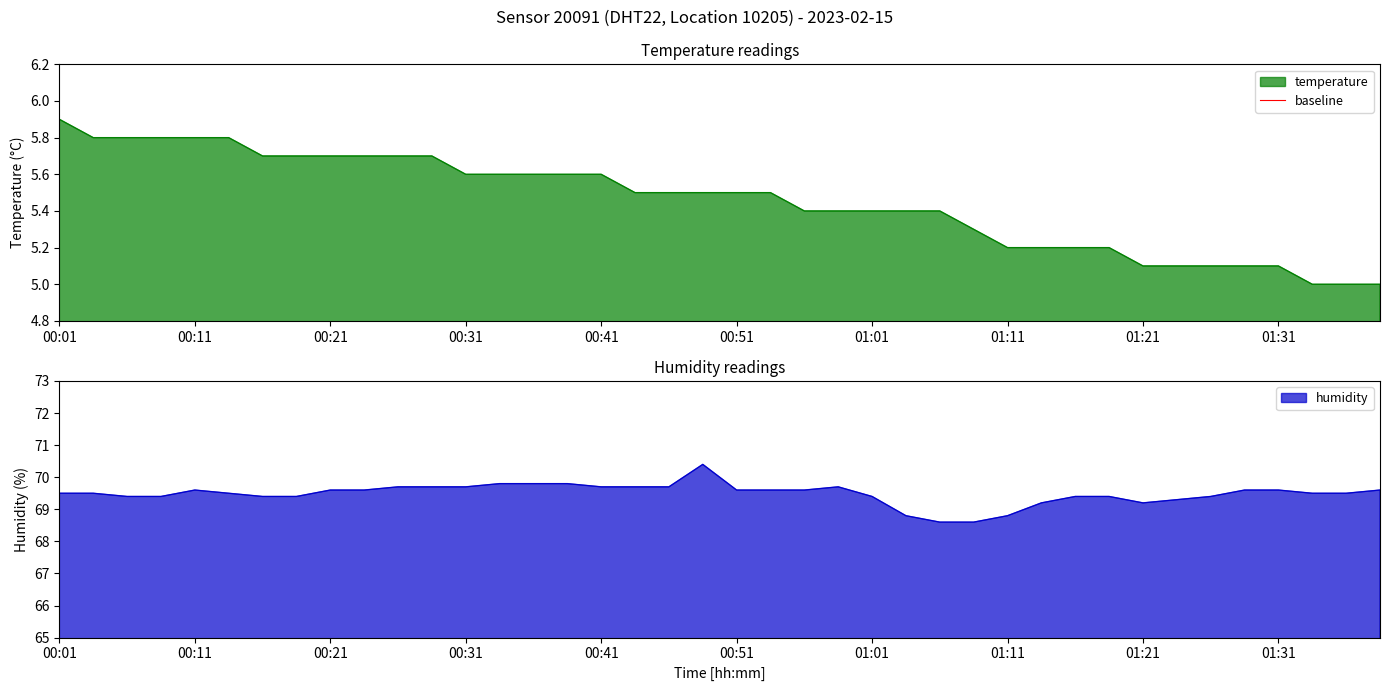

True or false: humidity and temperature cross at least once.

False